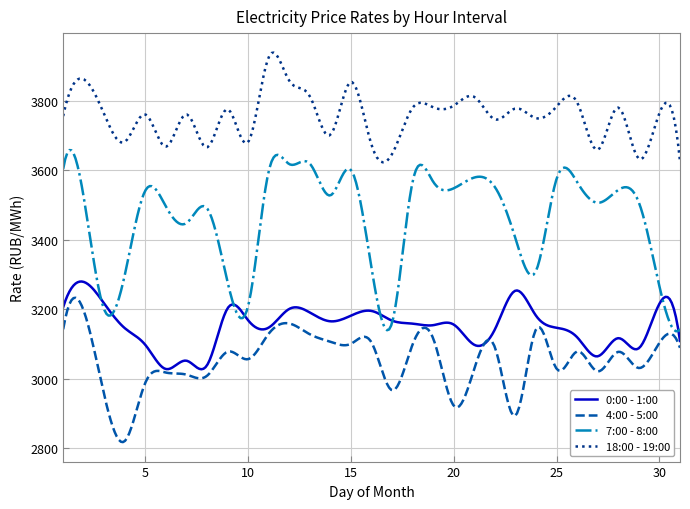

True or false: 4:00 - 5:00 and 18:00 - 19:00 cross at least once.

False